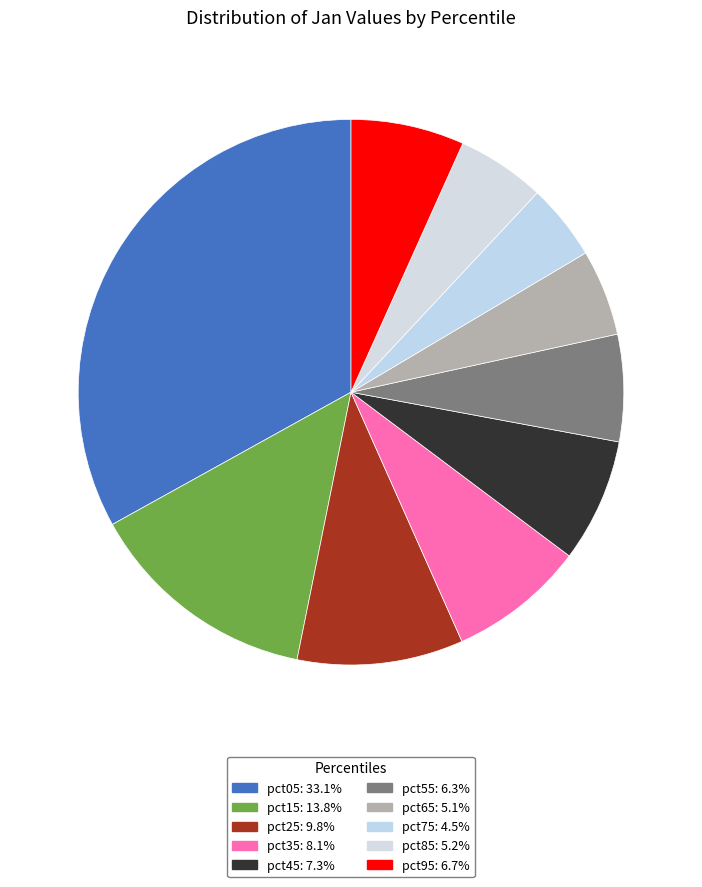

Does pct15 account for over 50% of the chart?

No